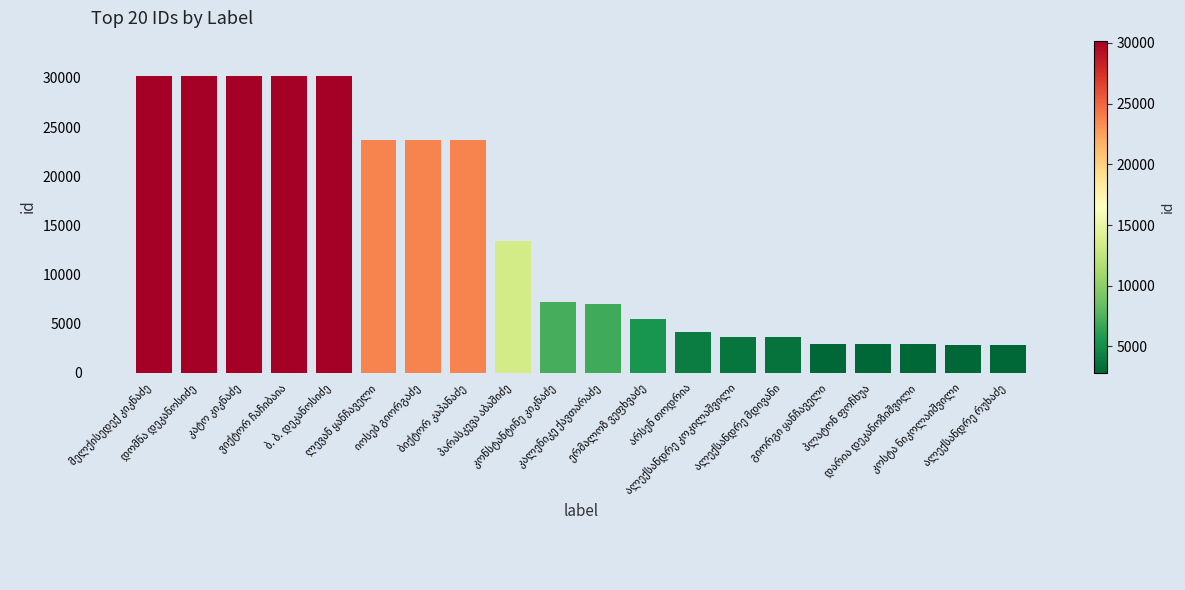

What is the value of the 15th bar from the left?

3571